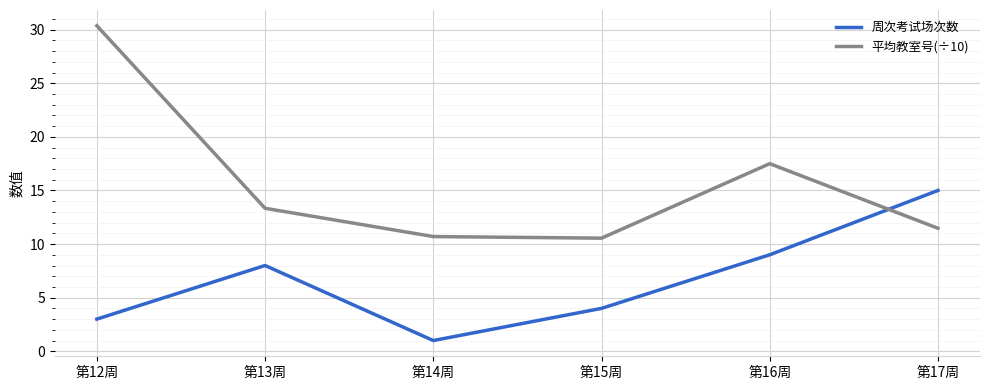

What position from the right is 第16周?

2